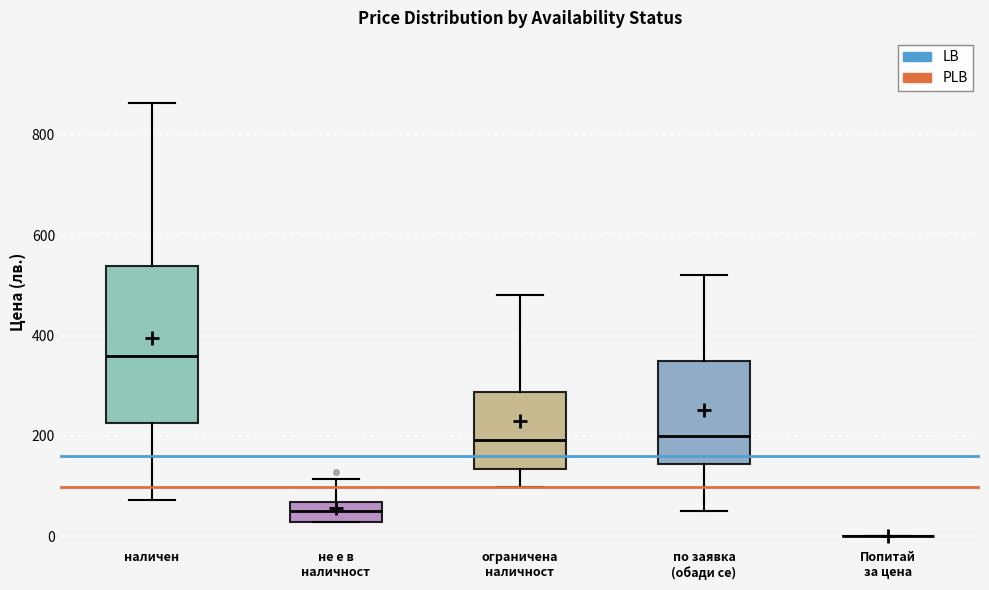

Comparing the boxes themselves (not the whiskers), which one is the tallest?

наличен